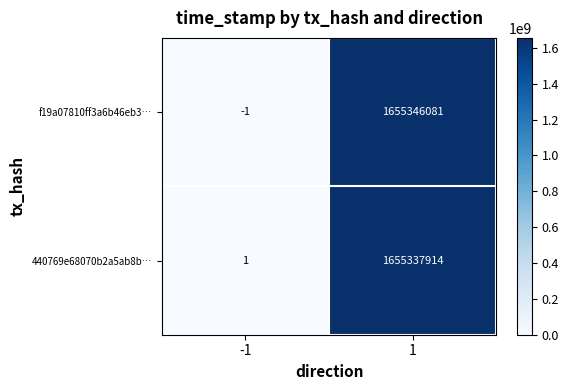

What is the difference between the highest and lowest values at -1?

2